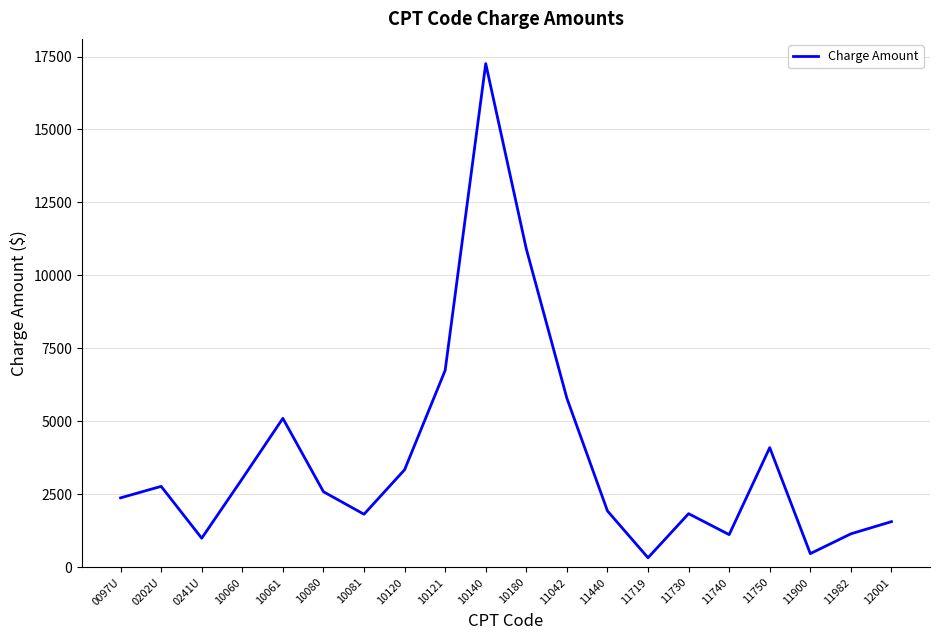

Where does the data first go above 2592?

0202U